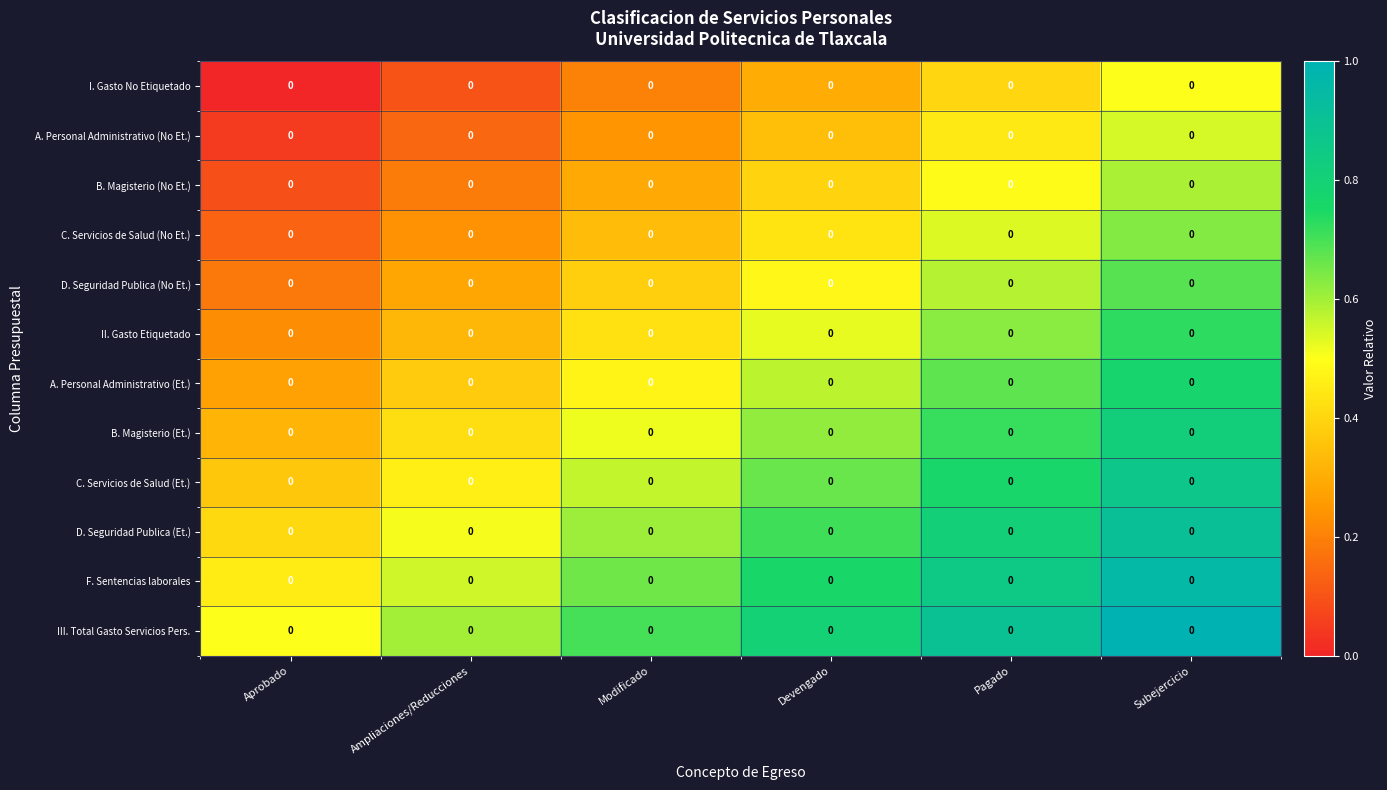

Rank the series by their maximum value, from lowest to highest.

I. Gasto No Etiquetado, A. Personal Administrativo (No Et.), B. Magisterio (No Et.), C. Servicios de Salud (No Et.), D. Seguridad Publica (No Et.), II. Gasto Etiquetado, A. Personal Administrativo (Et.), B. Magisterio (Et.), C. Servicios de Salud (Et.), D. Seguridad Publica (Et.), F. Sentencias laborales, III. Total Gasto Servicios Pers.